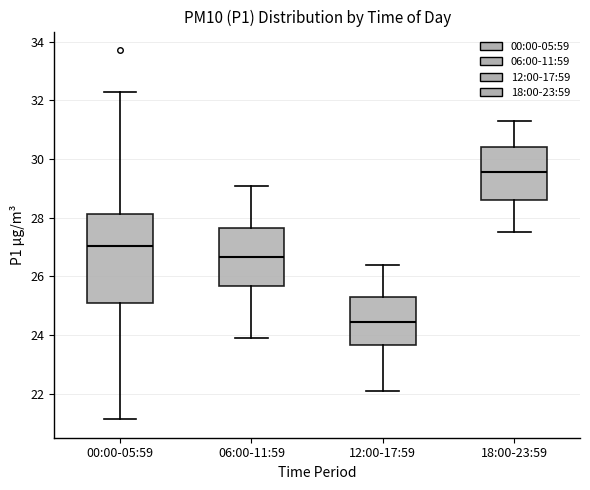

Comparing the boxes themselves (not the whiskers), which one is the tallest?

00:00-05:59